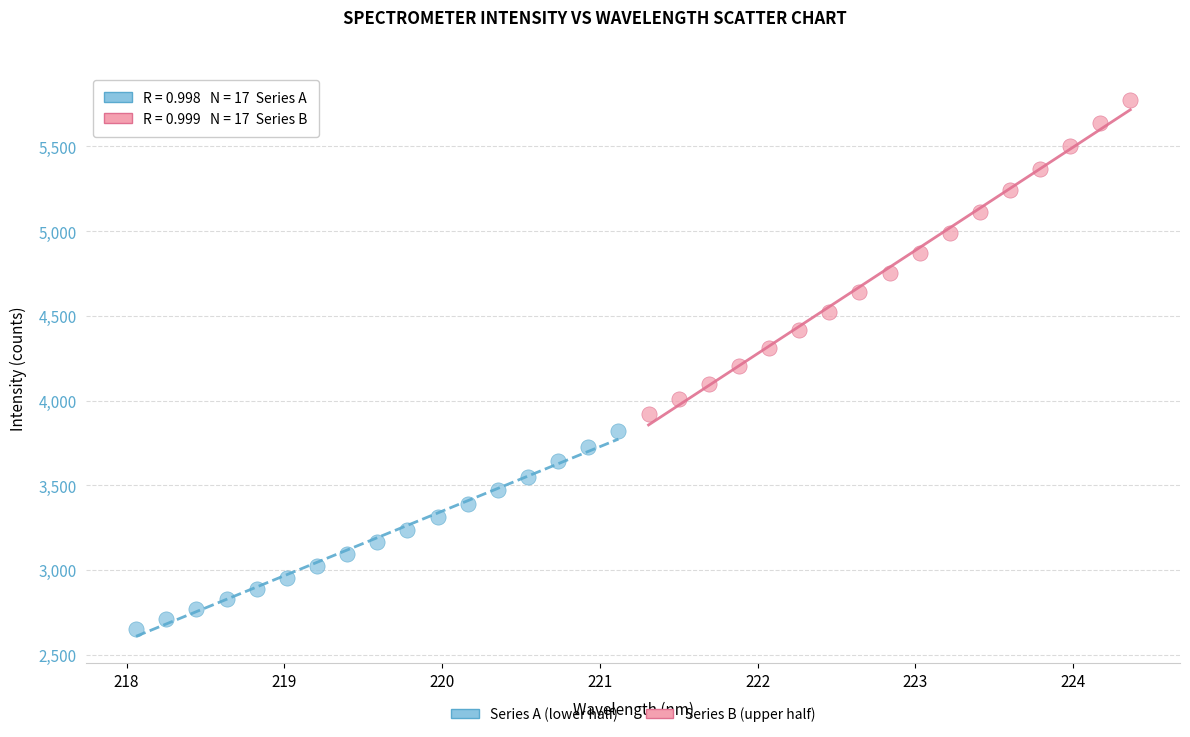

Which series contains the highest Y value?

Series B (upper half)